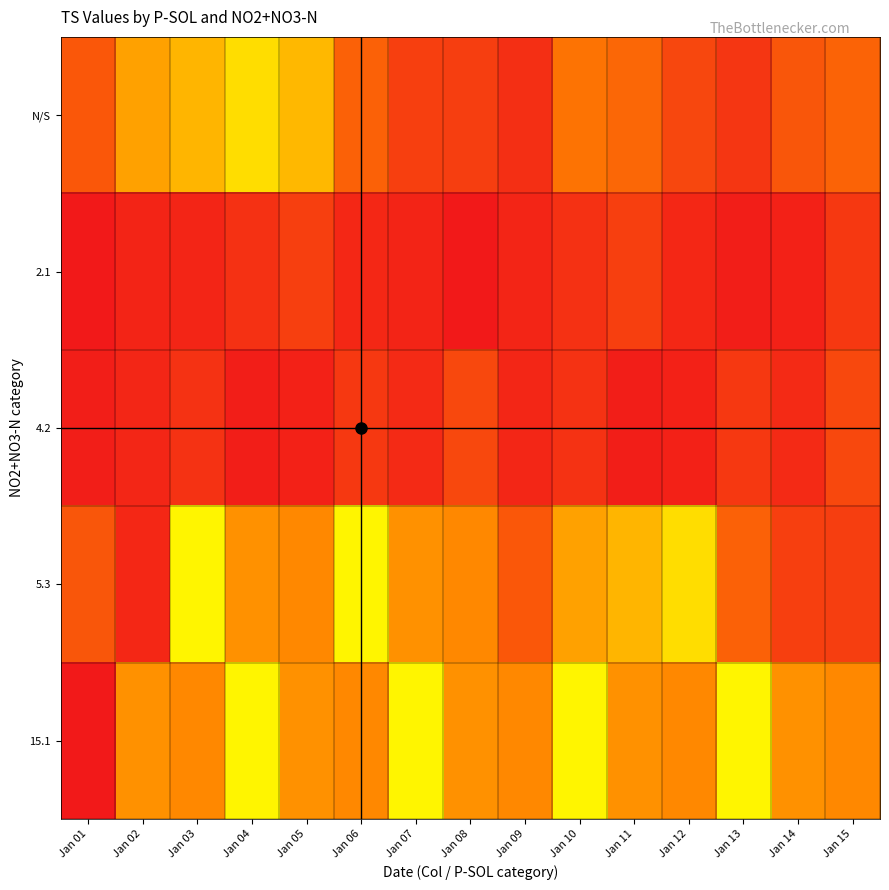

What is the spread (max minus min) of values at Jan 07?

2752